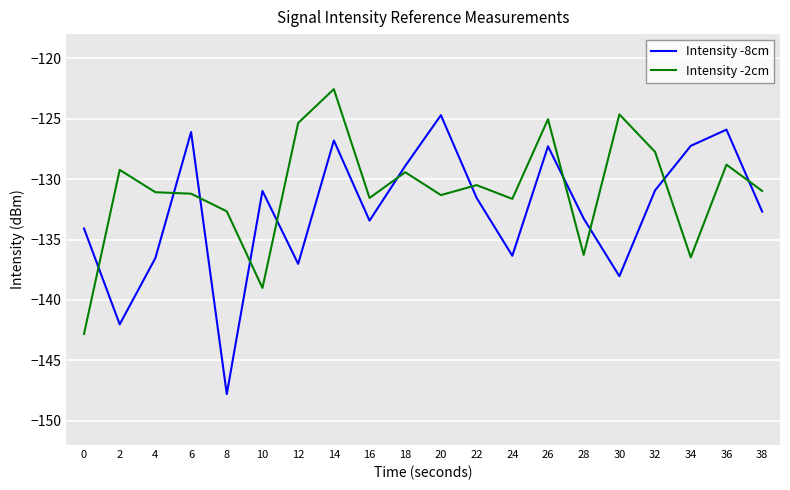

Rank the series by their maximum value, from highest to lowest.

Intensity -2cm, Intensity -8cm